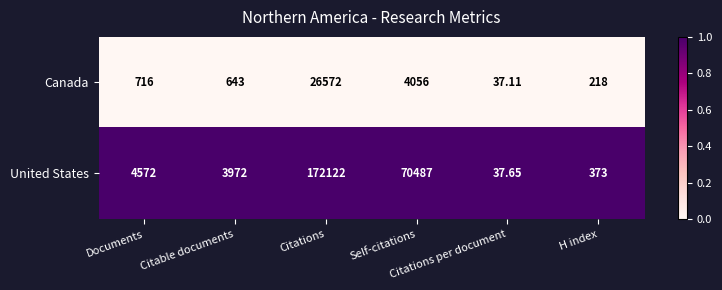

Which series changed the most between Citable documents and H index?

United States